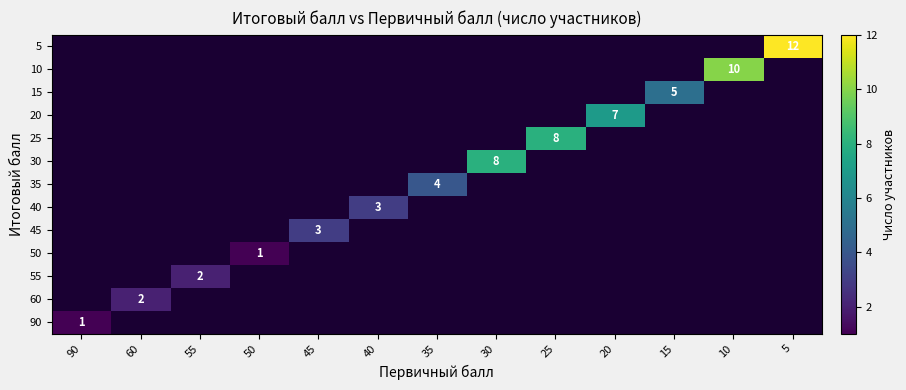

Is it true that 55 equals 3 at 55?

False